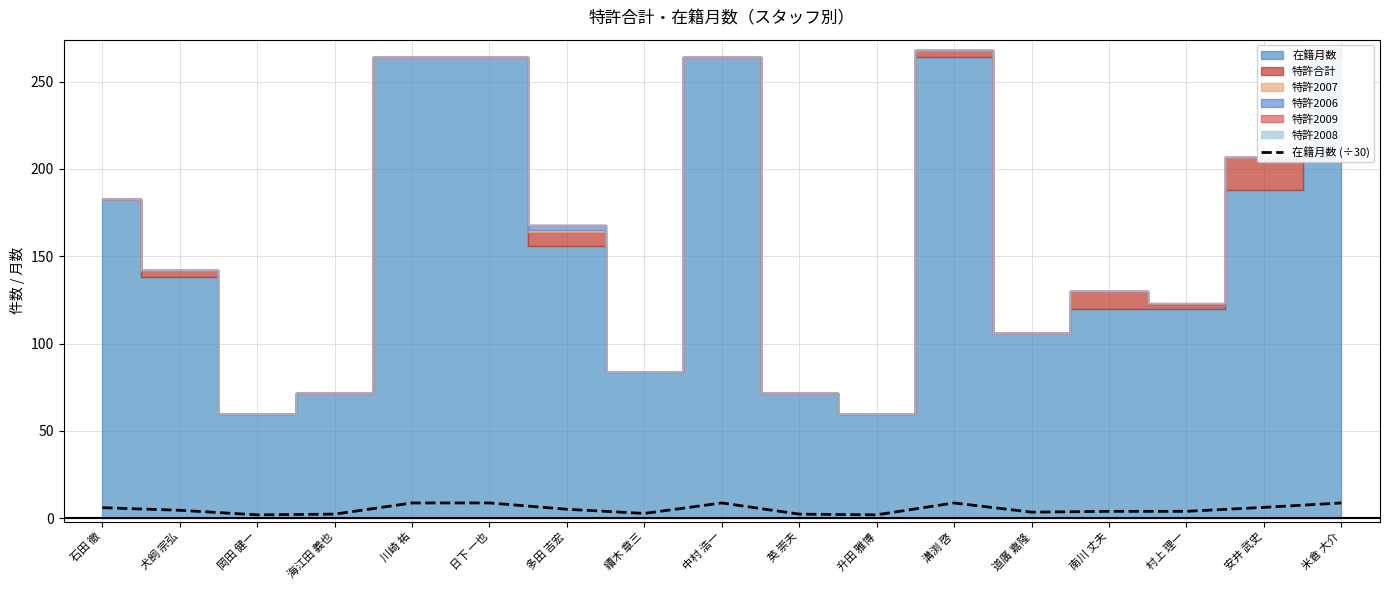

Reading left to right, transcribe all the data shown in this chart.

石田 徹=6.1	犬飼 宗弘=4.6	岡田 健一=2.0	海江田 義也=2.4	川崎 祐=8.8	日下 一也=8.8	多田 吉宏=5.2	續木 章三=2.8	中村 浩一=8.8	英 崇夫=2.4	升田 雅博=2.0	溝渕 啓=8.8	道廣 嘉隆=3.5	南川 丈夫=4.0	村上 理一=4.0	安井 武史=6.3	米倉 大介=8.8